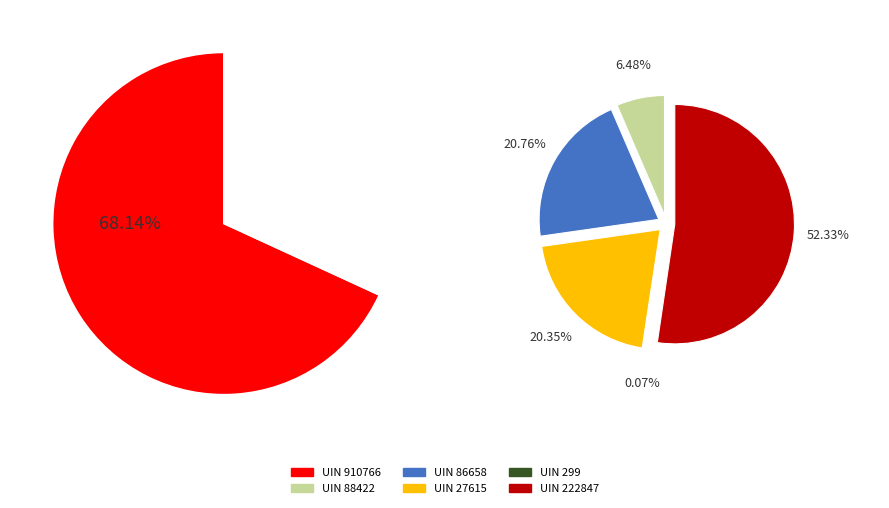

Which category has the biggest portion of the pie?

910766